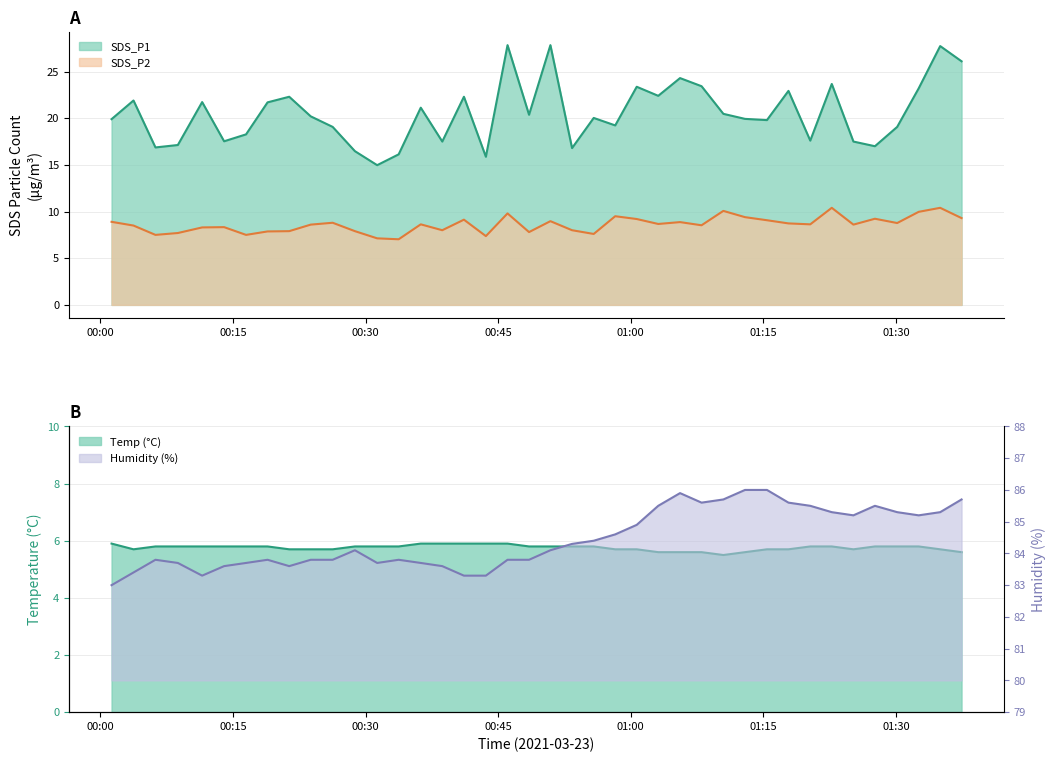

Which series has the widest spread of values?

SDS_P1